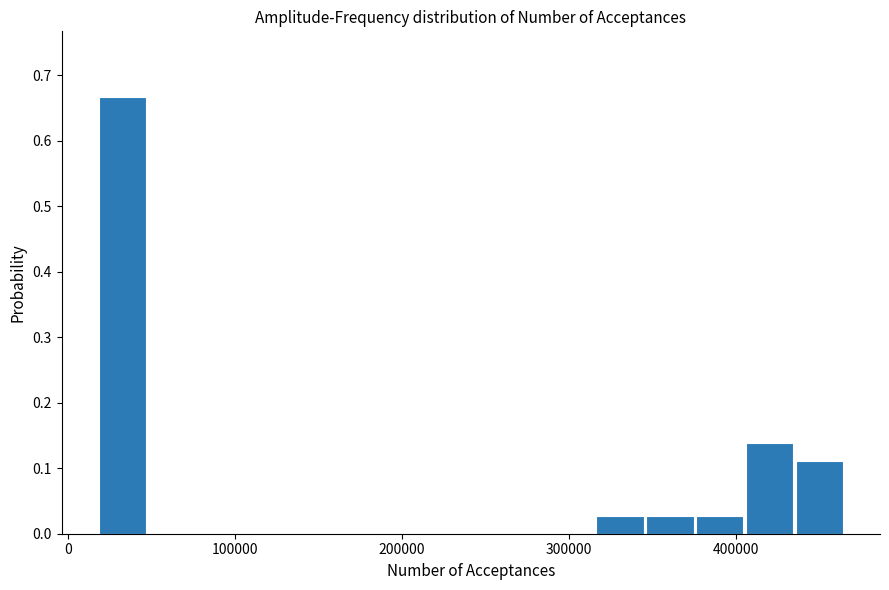

Read against the x-axis, roughly where is the centre of the tallest bar?

30000